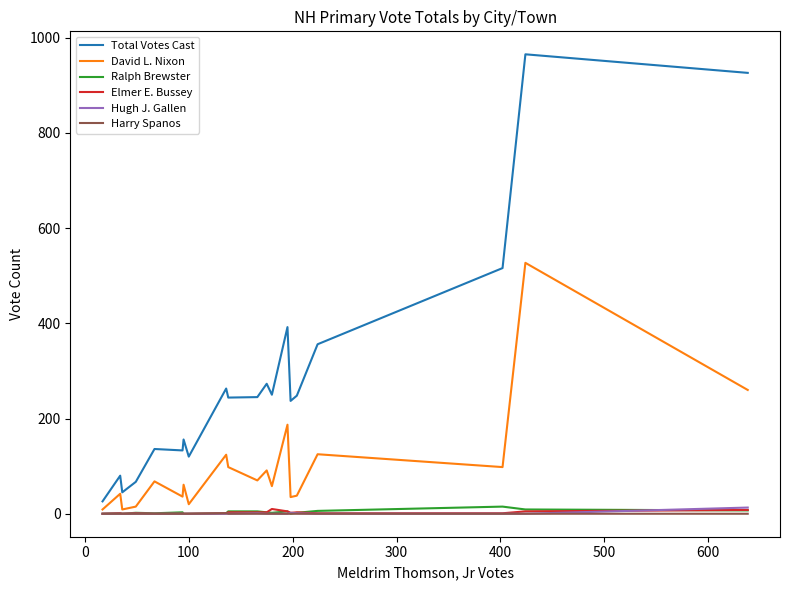

What is the average value of the Elmer E. Bussey series?

2